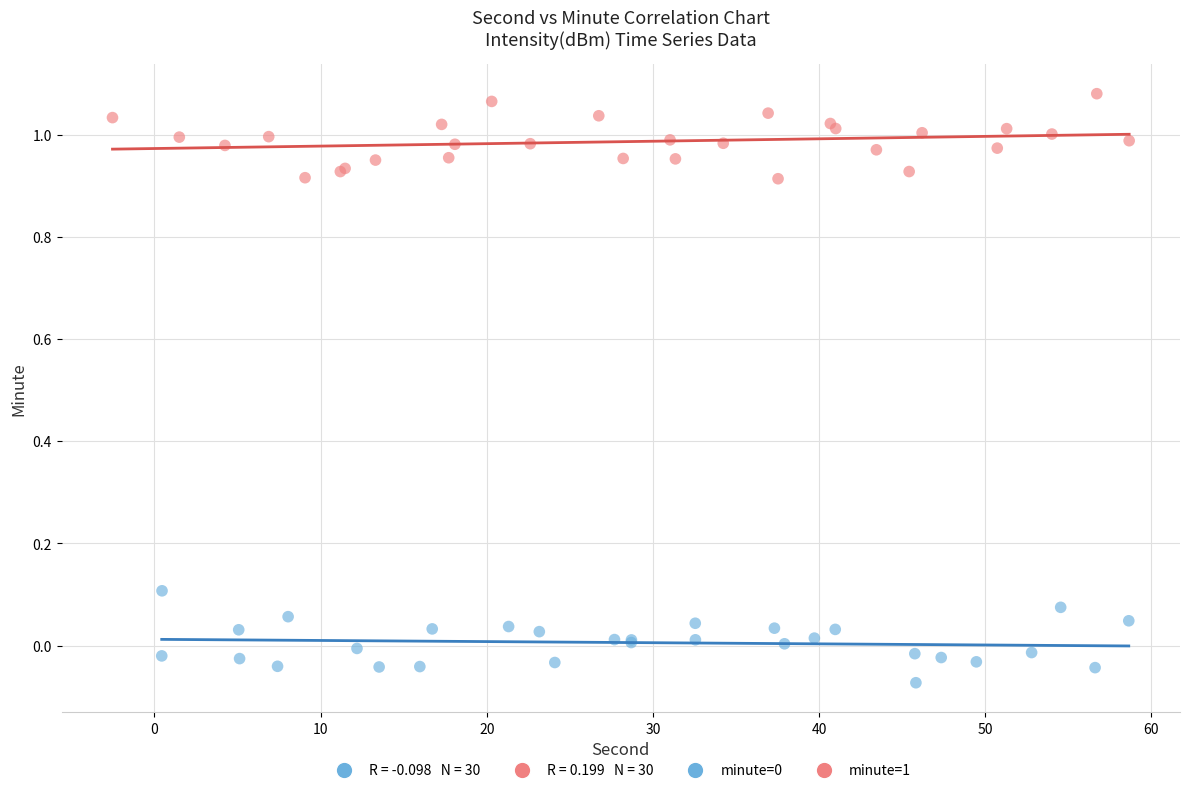

Which series reaches the maximum Y coordinate?

minute=1